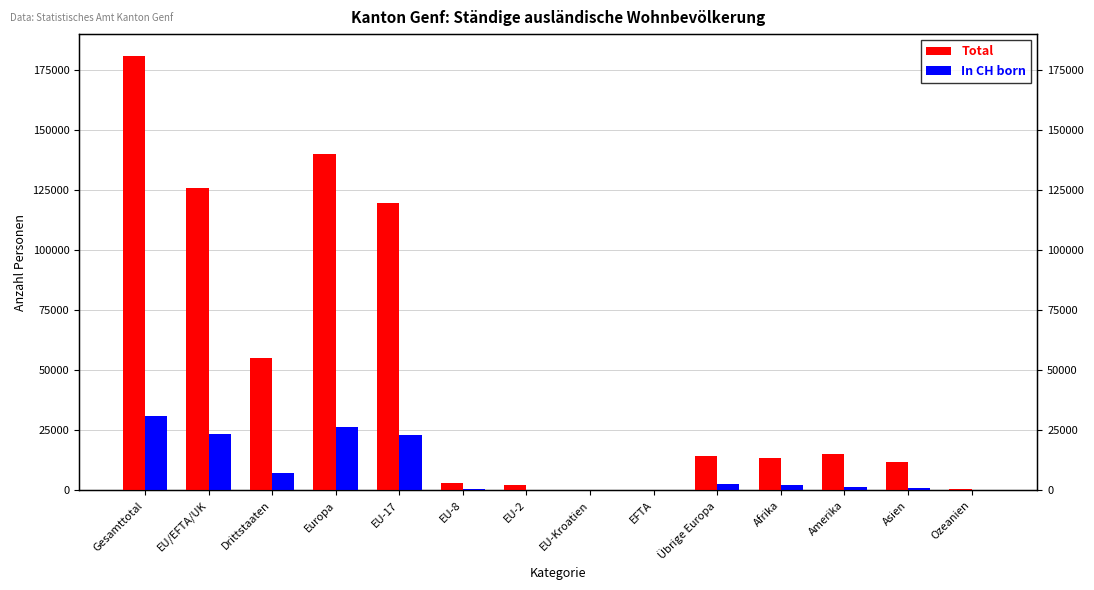

How many bars are there in each group?

2